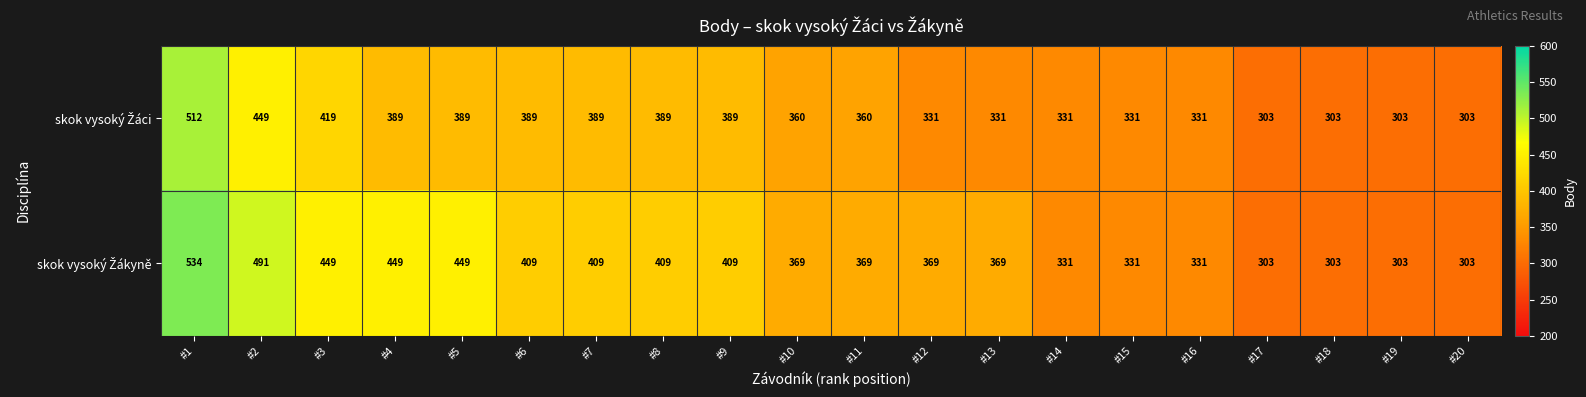

What is the difference between the highest and lowest values at #2?

42